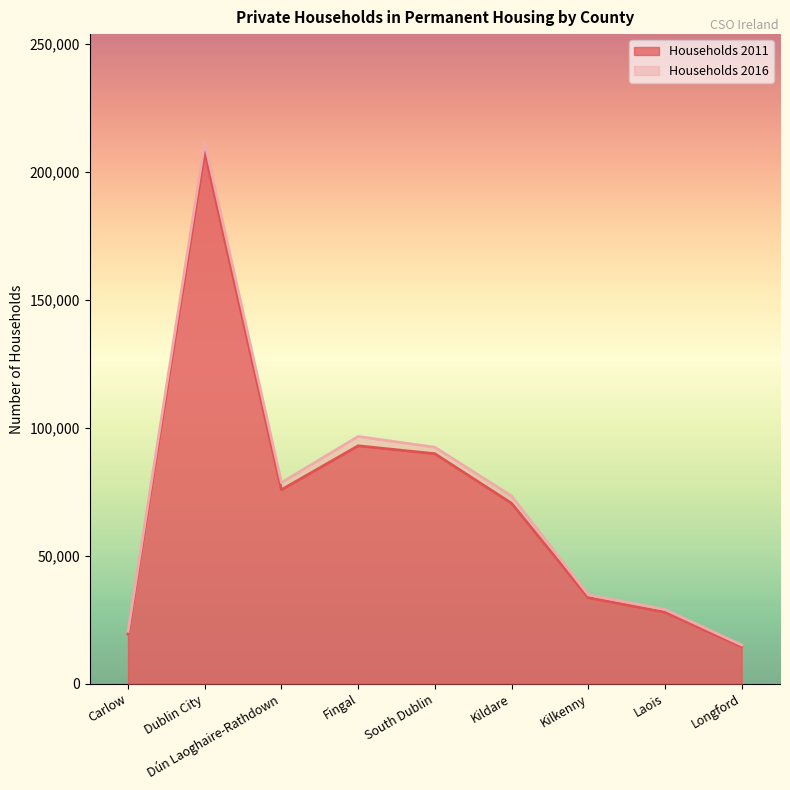

In Households 2016, how many points are lower than both neighbors (excluding endpoints)?

1